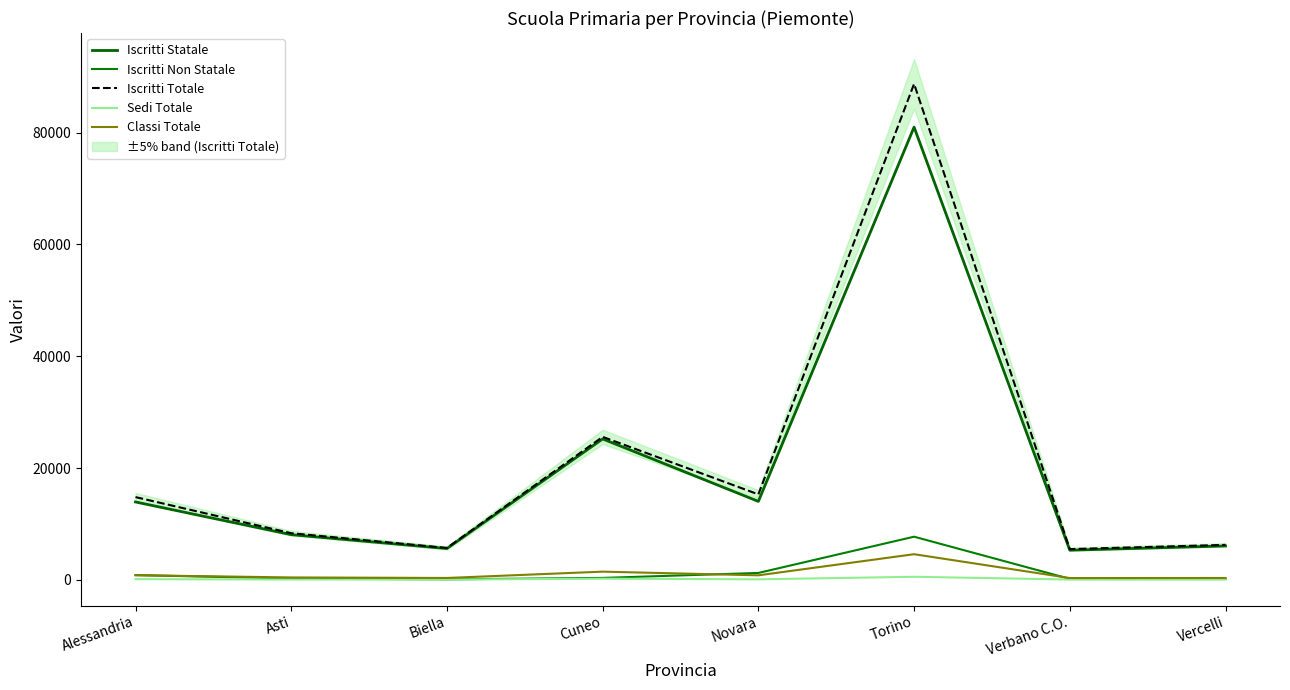

What is the difference between the maximum and second lowest values in the Iscritti Non Statale series?

7545